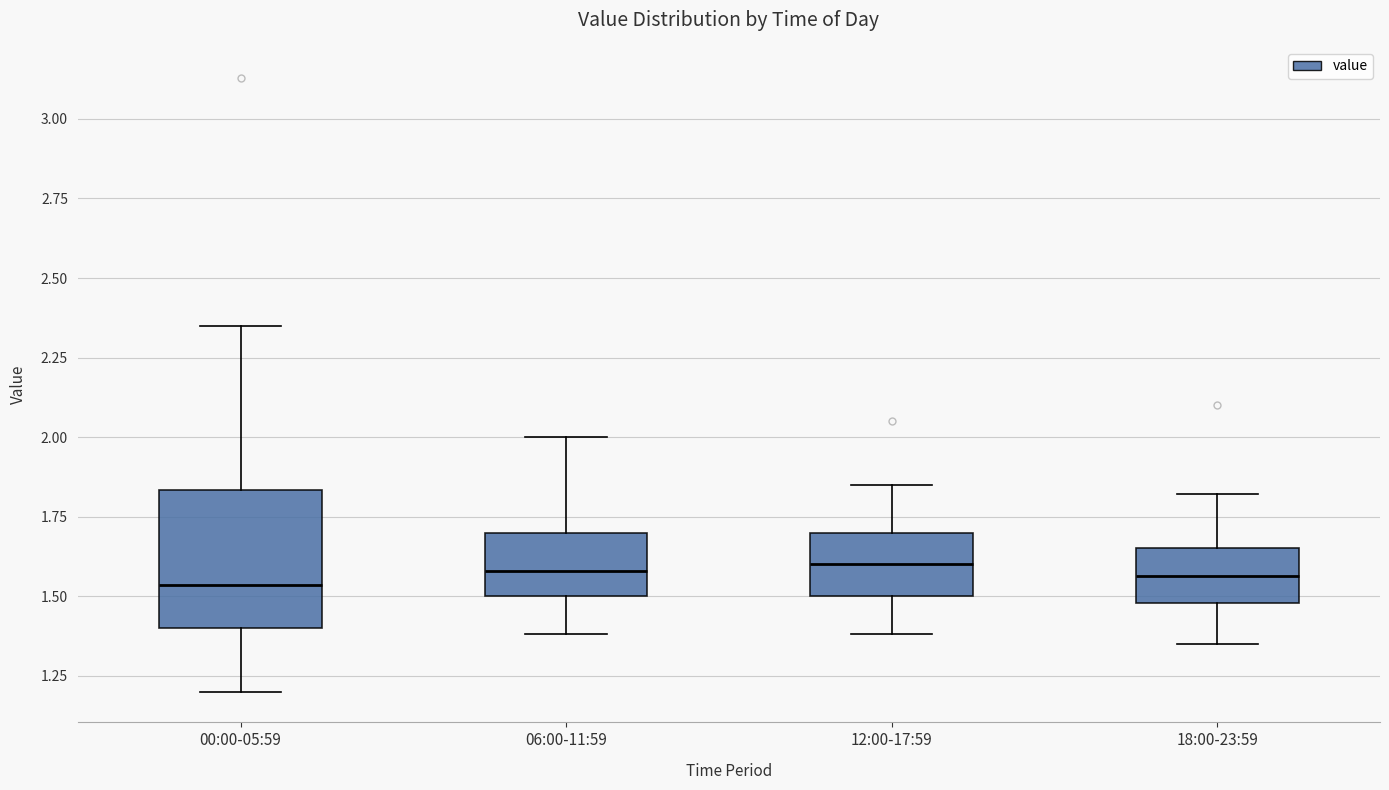

Where is the lower edge of the box for 18:00-23:59 on the y-axis? The values are not printed on the chart, so give them approximately, as read against the axis.

1.50